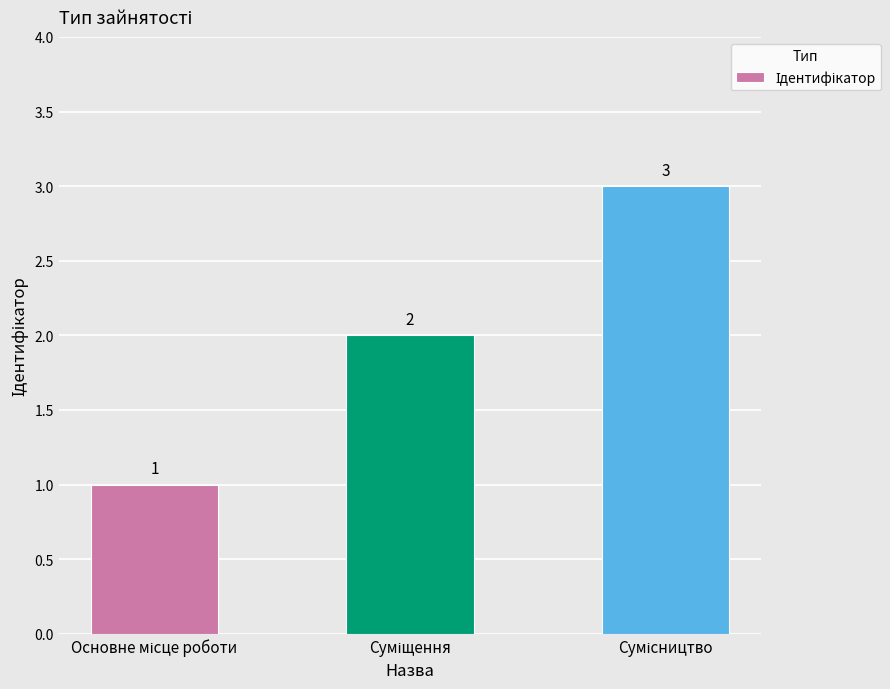

What is the value of the 1st bar from the left?

1